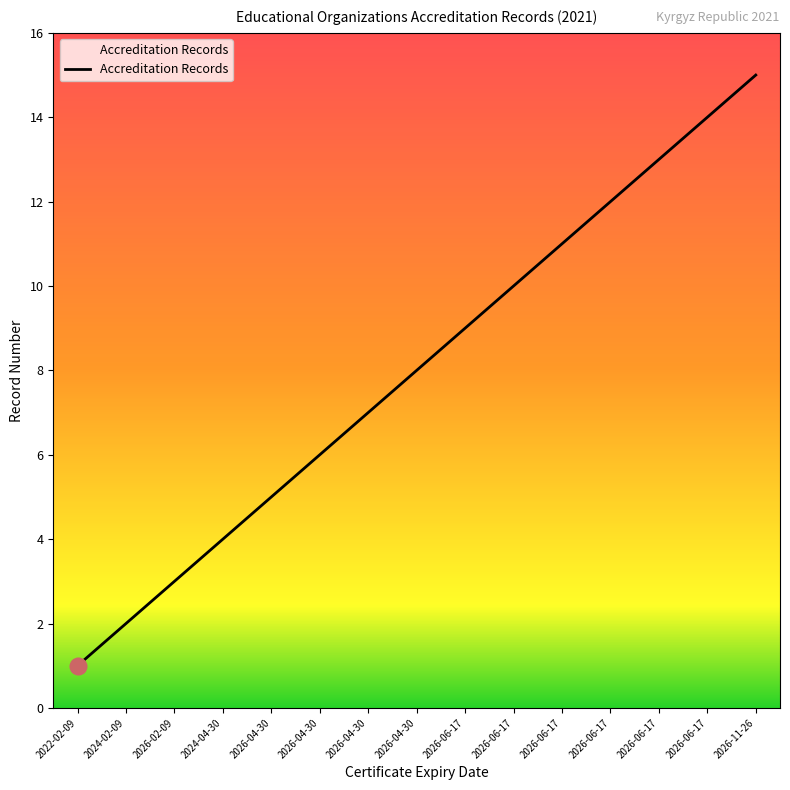

What is the label of the 8th point from the left?

2026-04-30